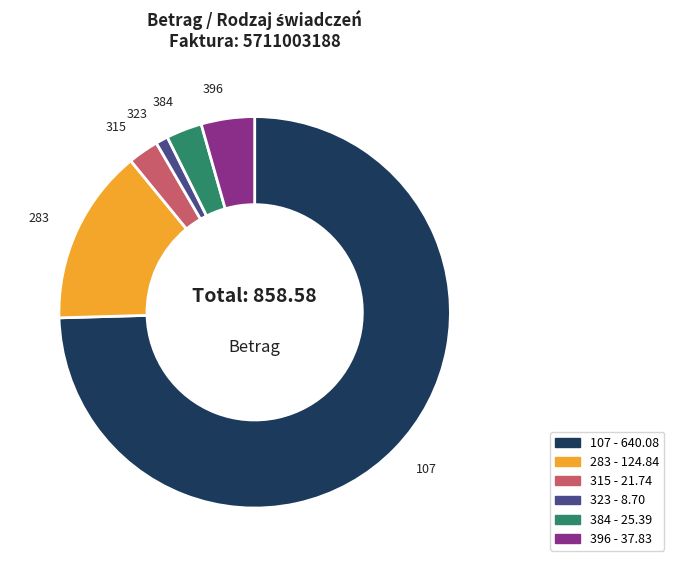

Count the number of slices in the pie.

6